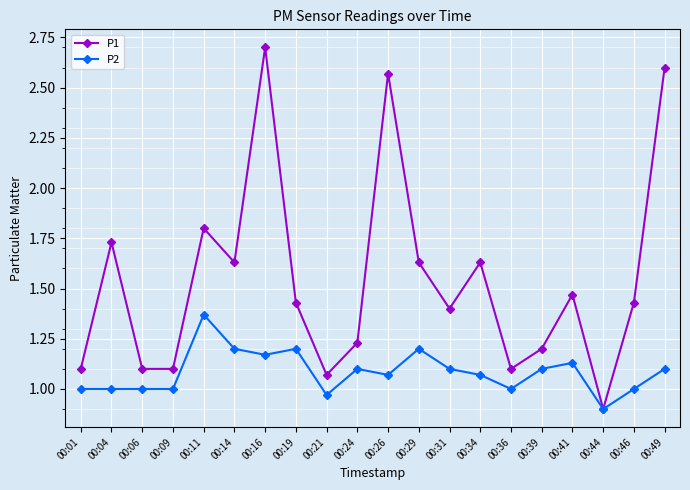

List the series in order of their peak value, lowest first.

P2, P1